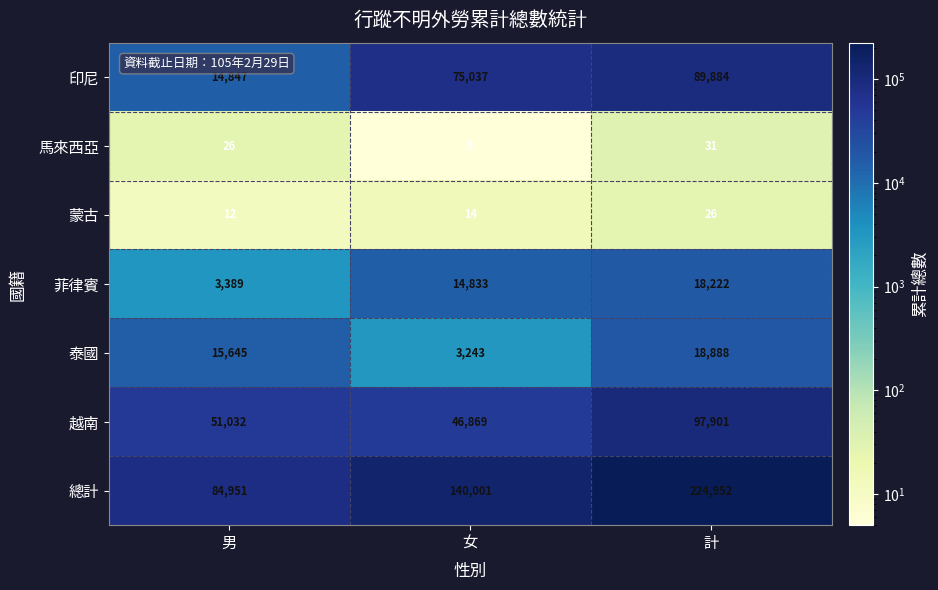

Count the 蒙古 values in the range 12 to 26.

3